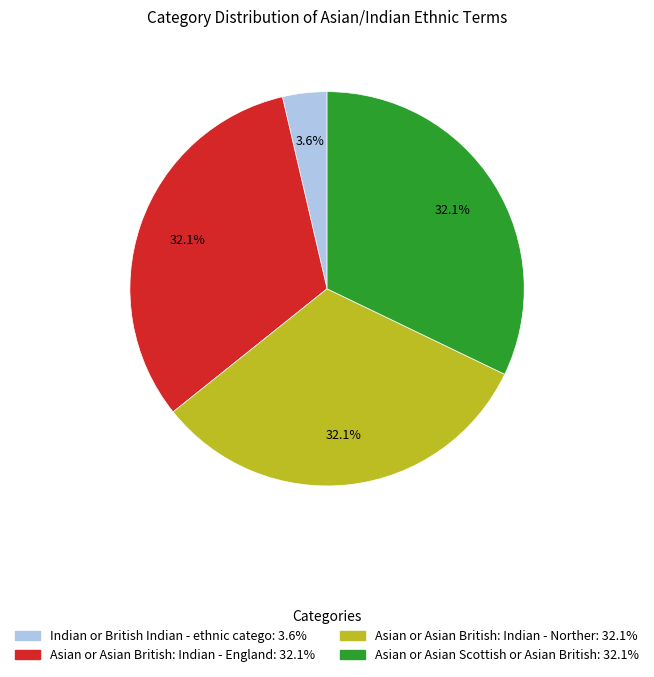

To the nearest percent, what is the average slice percentage?

25%